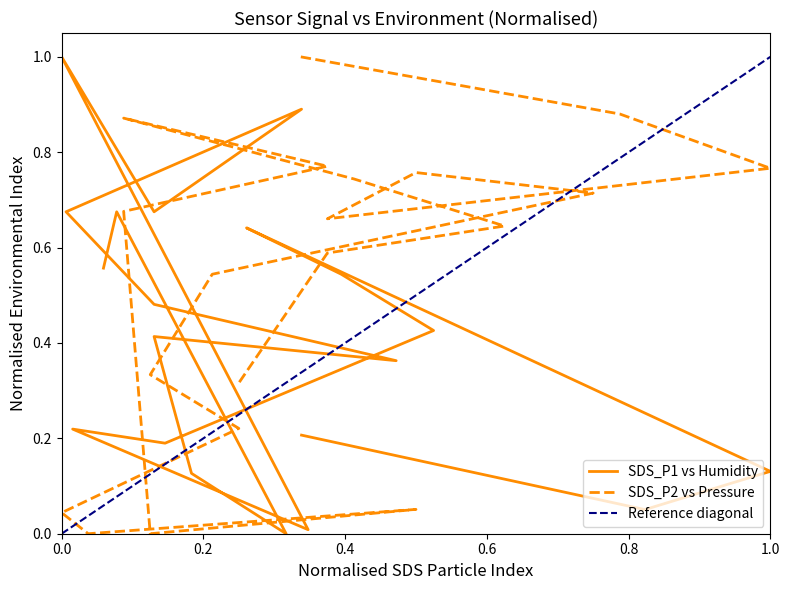

Reading right to left, what are all the values shown in this chart?

BME280_humidity: 0.6	0.7	0.0	0.1	0.4	0.4	0.5	0.7	0.9	0.7	1.0	0.0	0.2	0.2	0.4	0.5	0.6	0.1	0.1	0.2
BME280_pressure_norm: 0.3	0.6	0.6	0.7	0.9	0.8	0.7	0.0	0.1	0.0	0.0	0.2	0.3	0.5	0.7	0.8	0.7	0.8	0.9	1.0